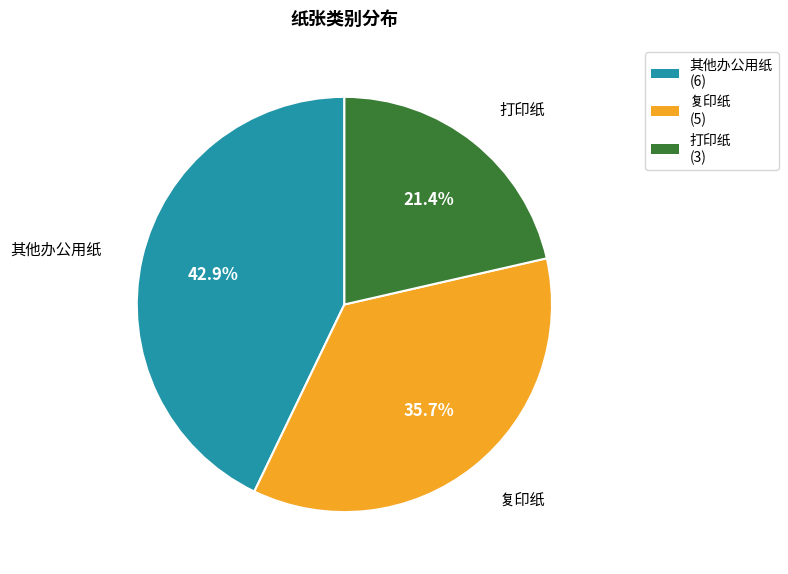

What portion of the pie excludes 复印纸?

64.3%